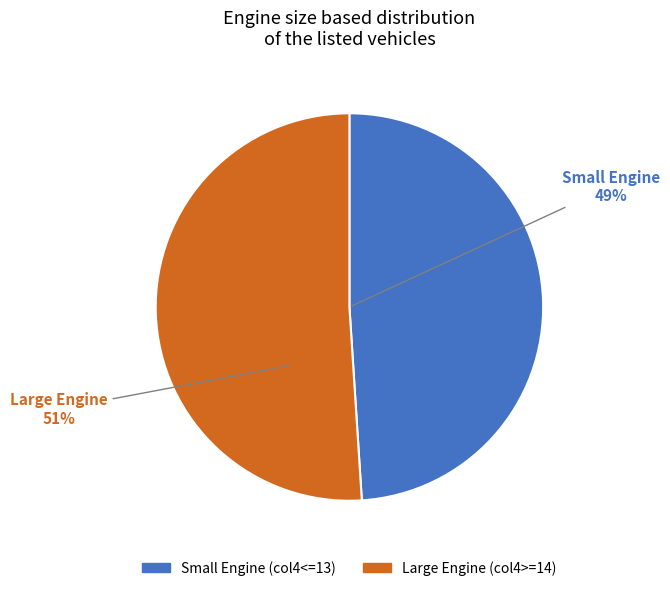

To the nearest percent, what is the difference between the largest and smallest slice percentages?

2%